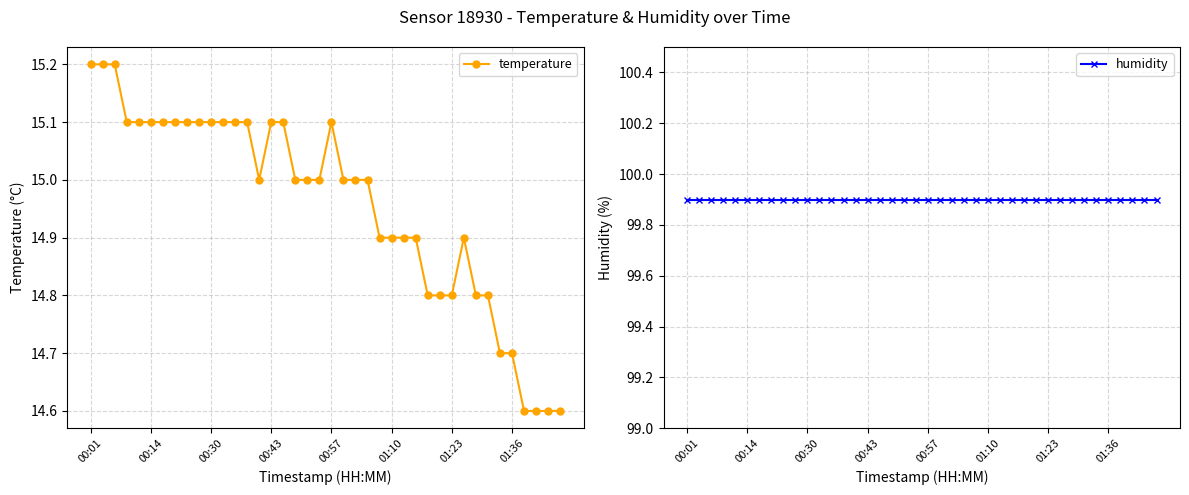

The temperature series shows 15.1 at 00:43. True or false?

True